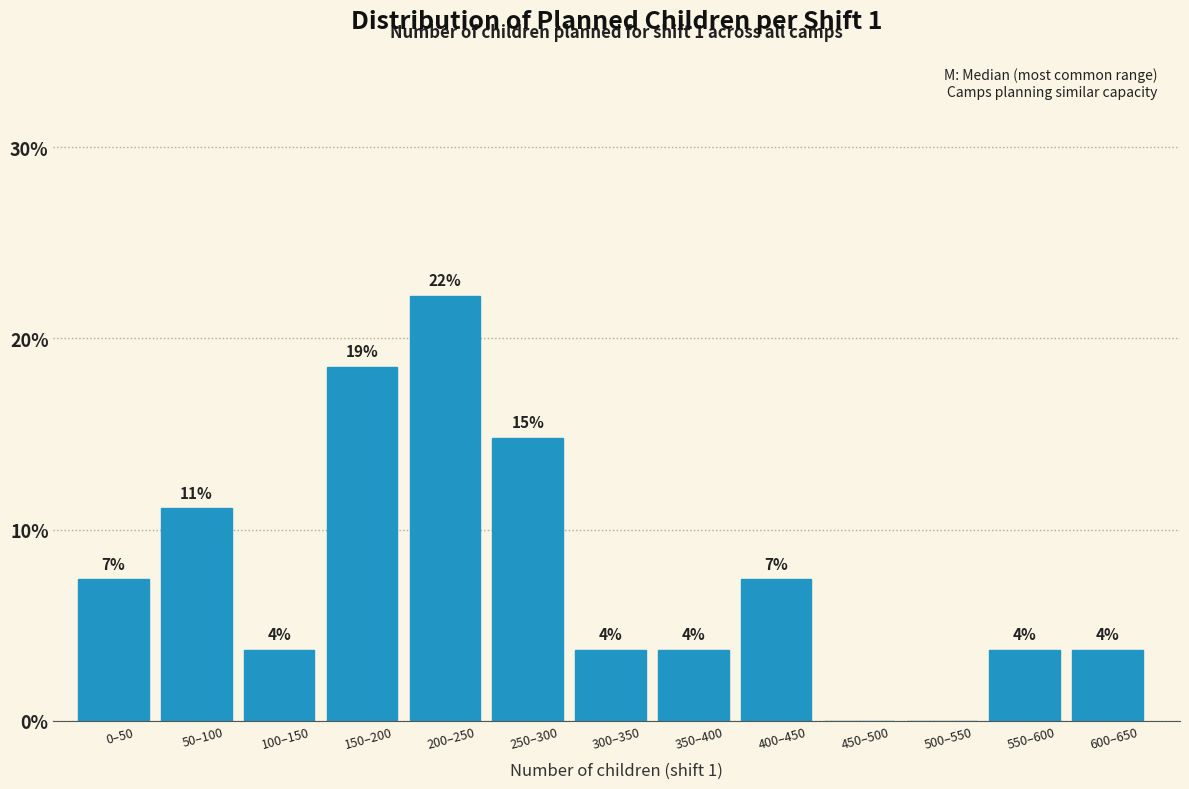

Are the bars horizontal?

No